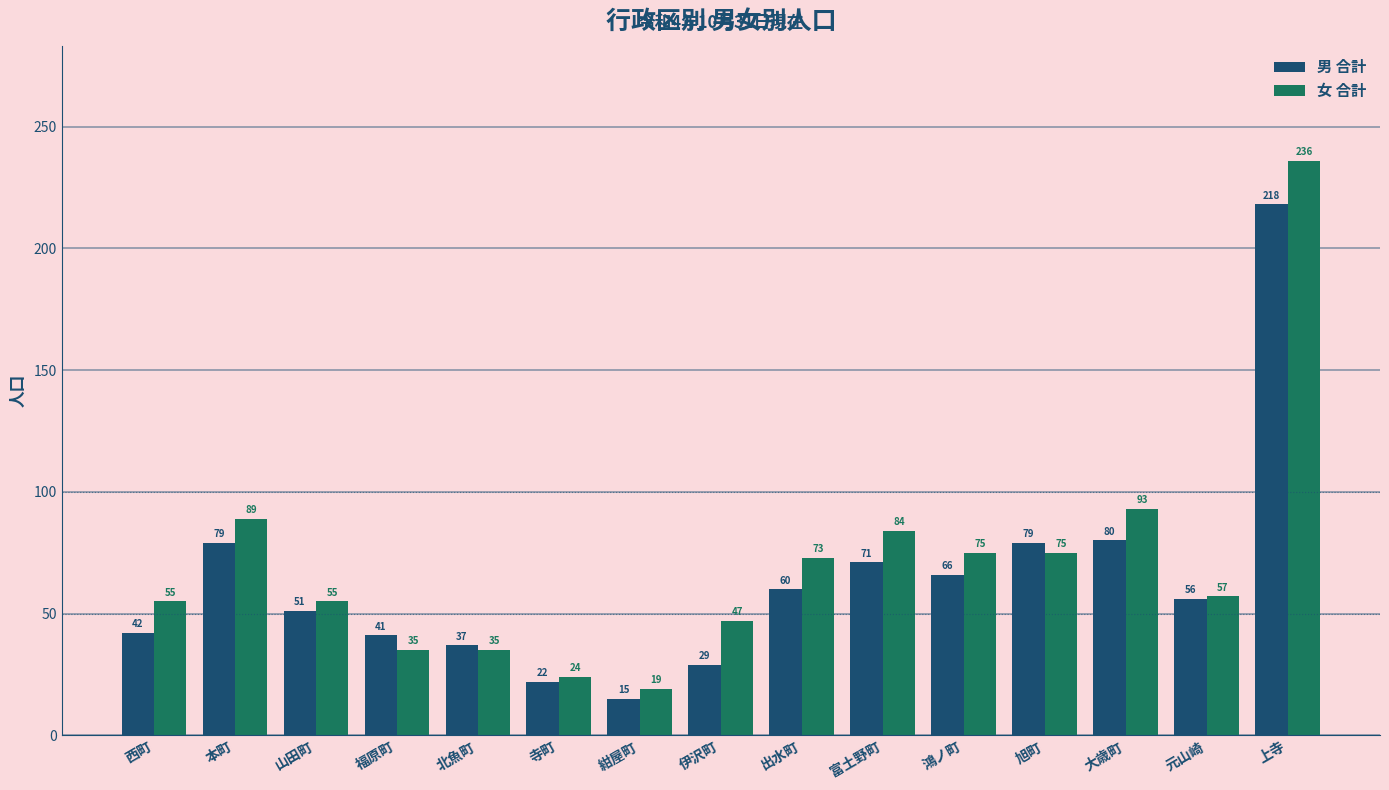

What is the average value of the 男 合計 series?

63